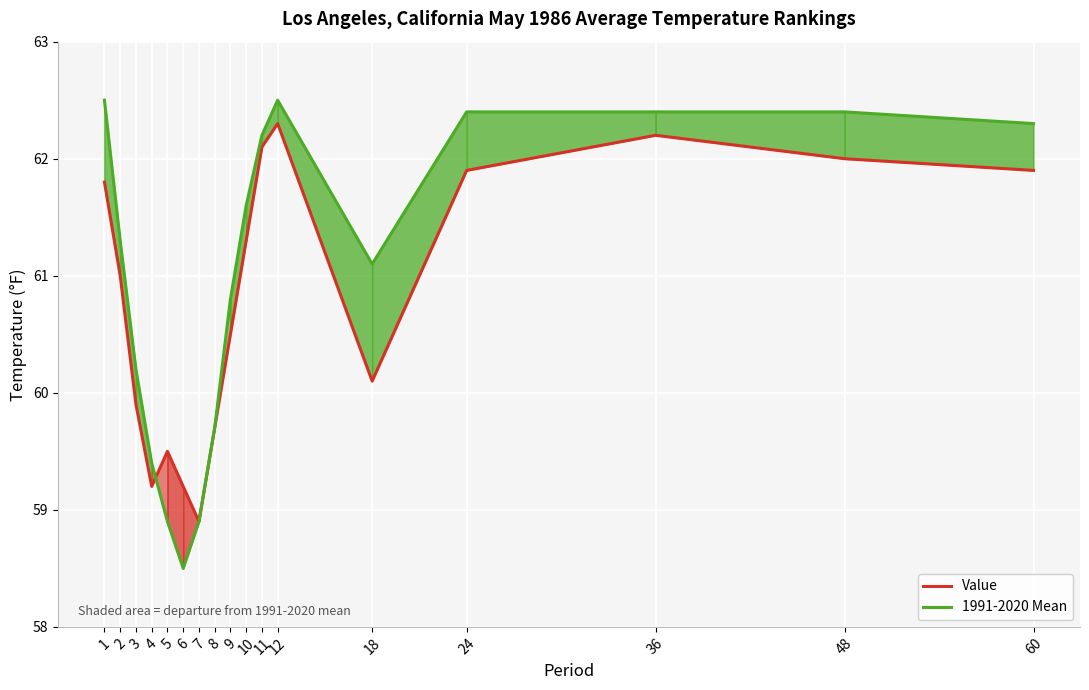

What is the difference between the 1991-2020 Mean values at 7 and 12?

3.6